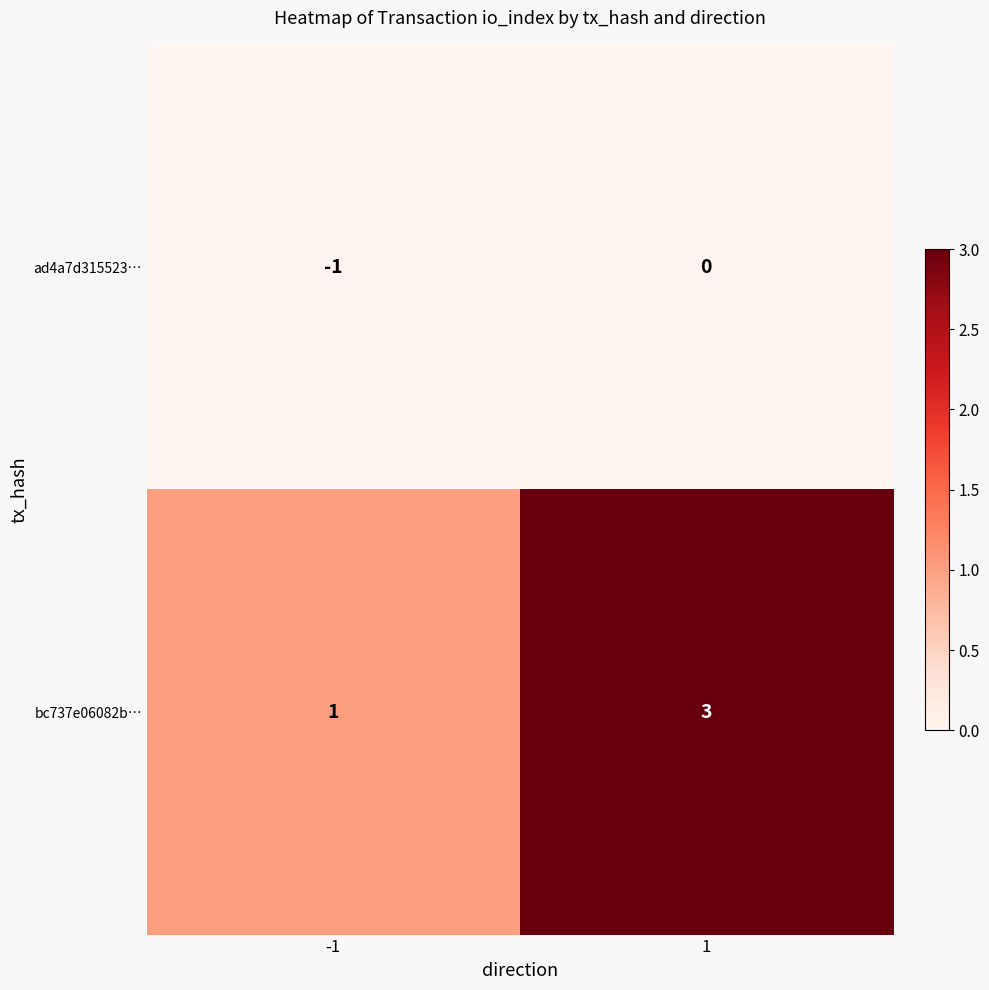

Rank the categories by ad4a7d315523… value from lowest to highest.

-1, 1